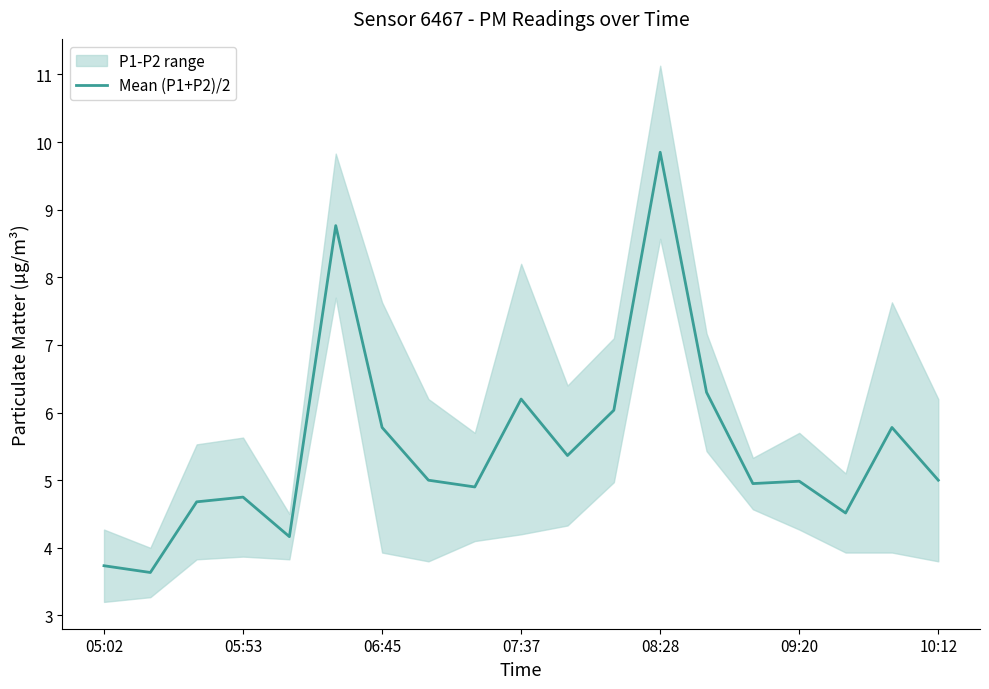

What is the label of the 17th point from the left?

16